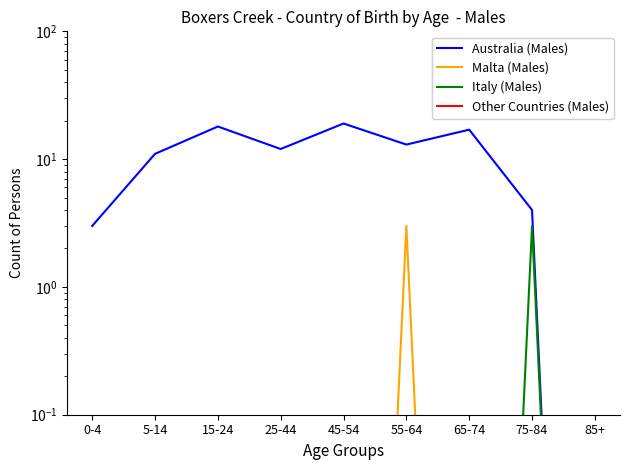

What is the difference between the second highest and second lowest values in the Australia (Males) series?

15.0